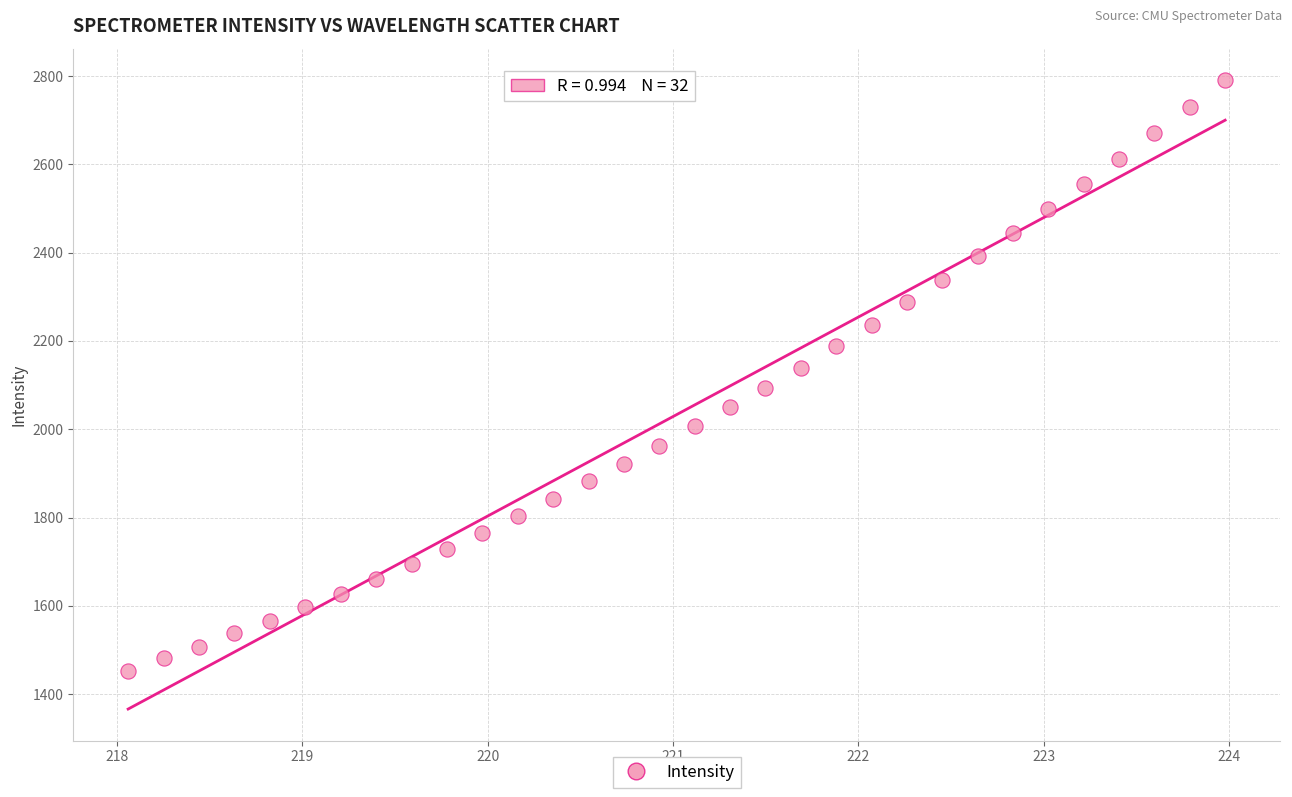

What is the range of X values (max minus min)?

5.9